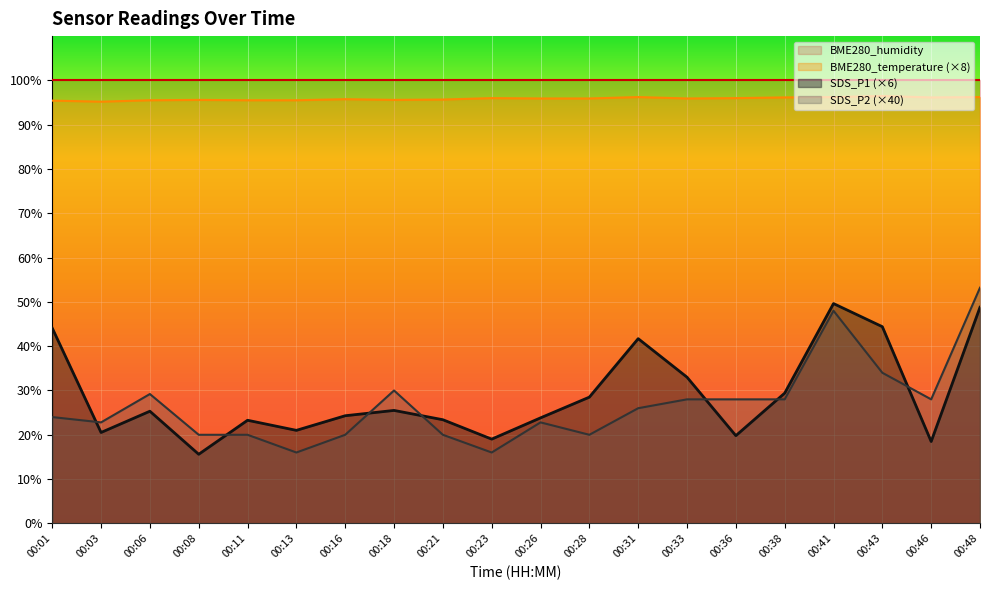

List the series in order of their peak value, highest first.

BME280_humidity, BME280_temperature (×8), SDS_P2 (×40), SDS_P1 (×6)